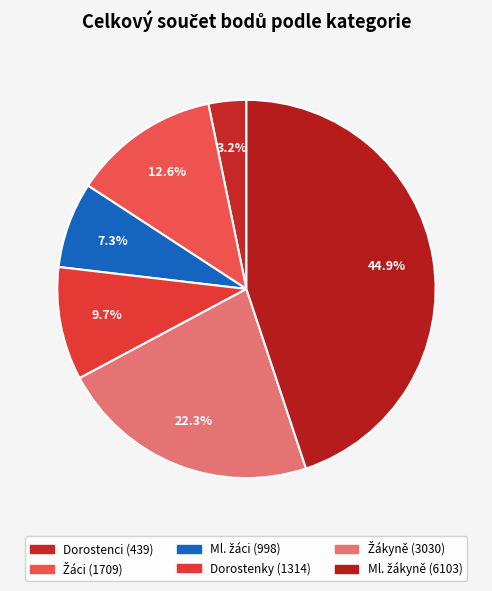

How many segments does this pie chart have?

6